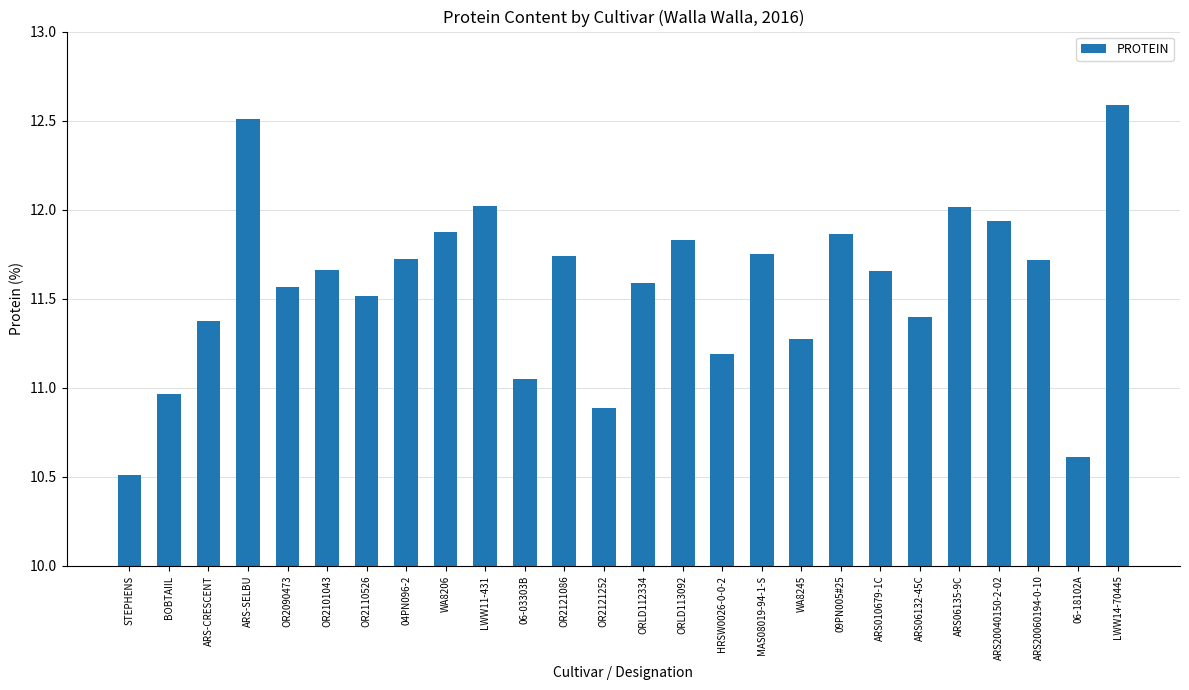

What value does the data have at LWW14-70445?

12.6